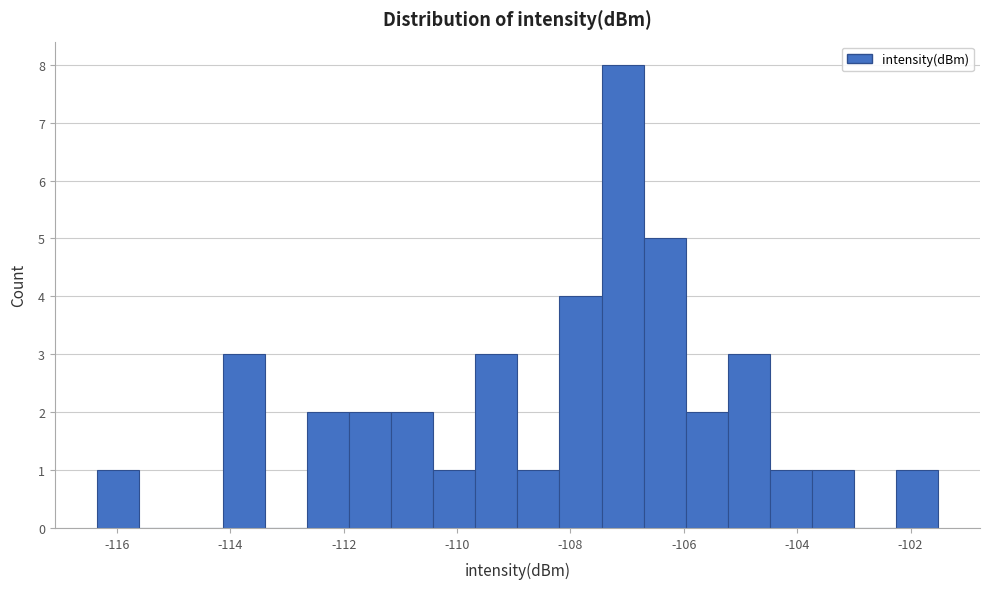

Around what value on the x-axis is the tallest bar? Give the approximate position of its centre, as read against the axis.

-107.0